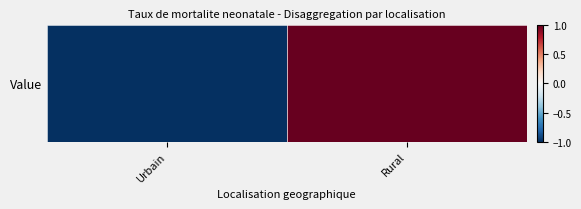

The value at Urbain is -1. True or false?

True